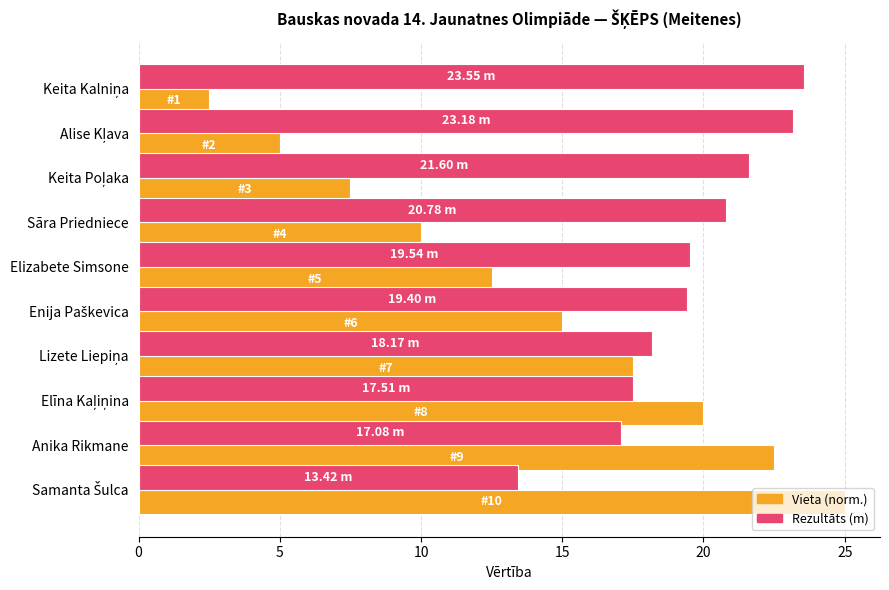

Which series has the widest spread of values?

Vieta (norm.)